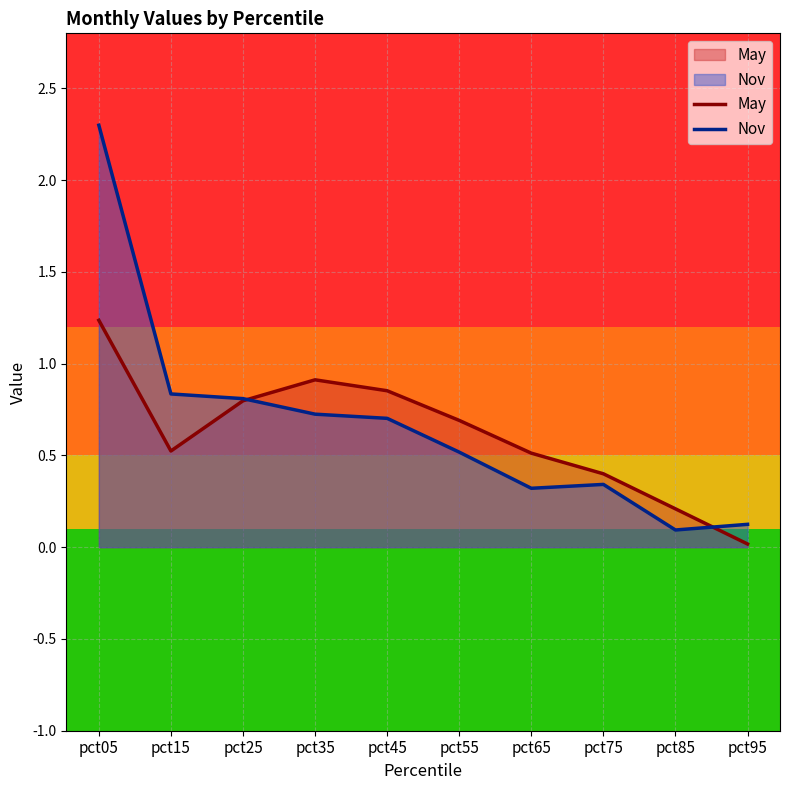

At which category does the chart reach its minimum across all series?

pct95